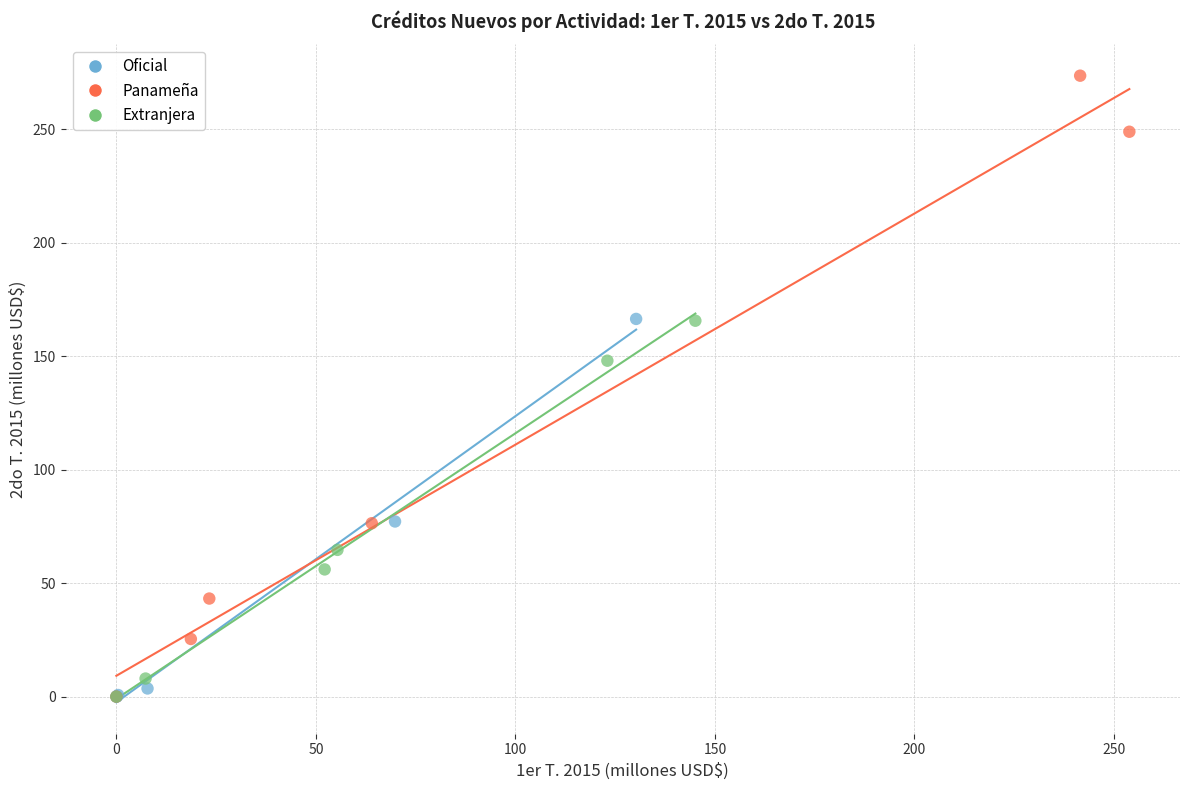

Which series has the widest spread of Y values?

Panameña